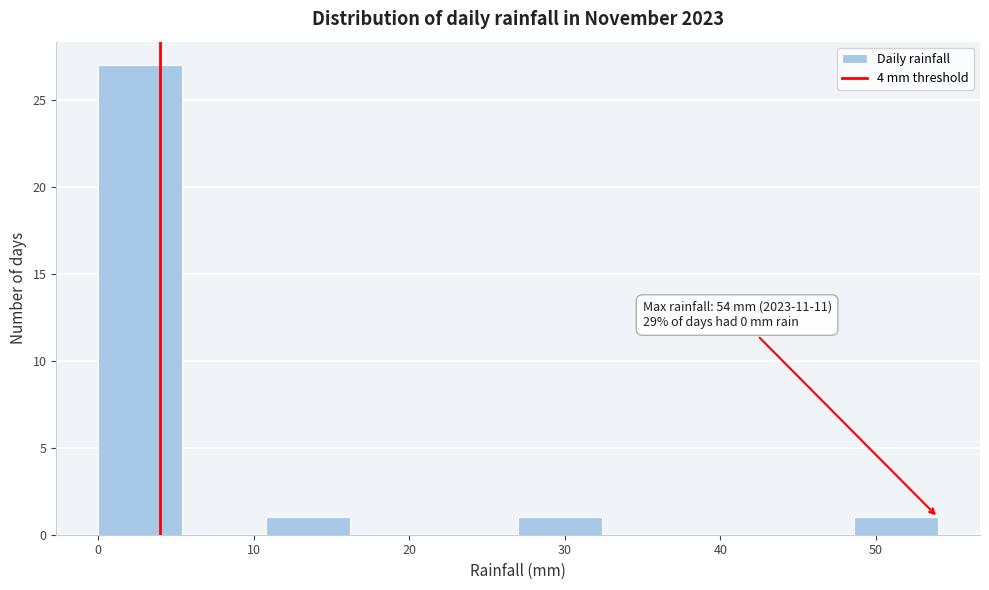

Which range on the x-axis has the tallest bar?

0.0 to 5.4